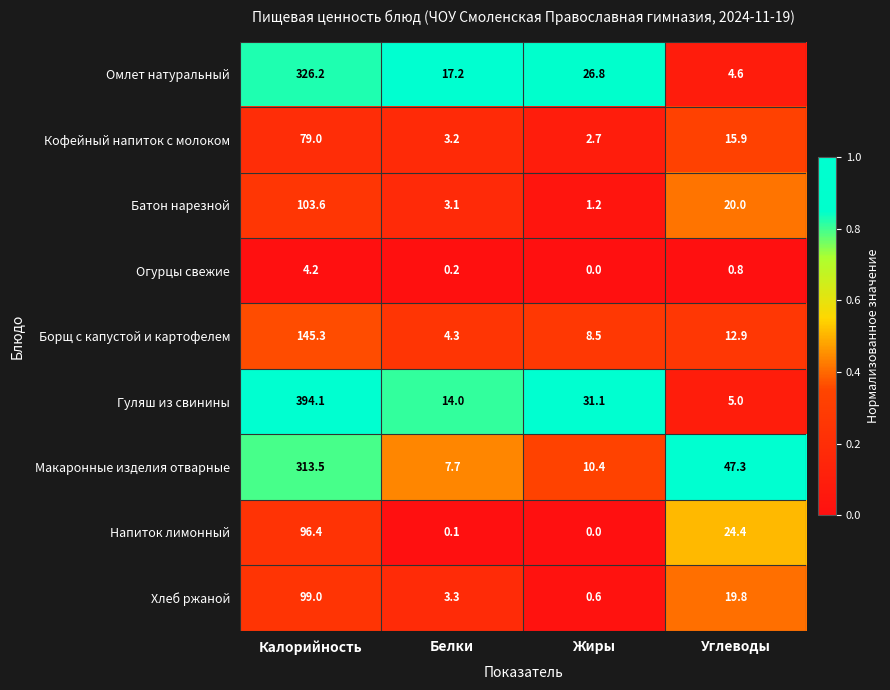

Which series has the widest spread of values?

Гуляш из свинины